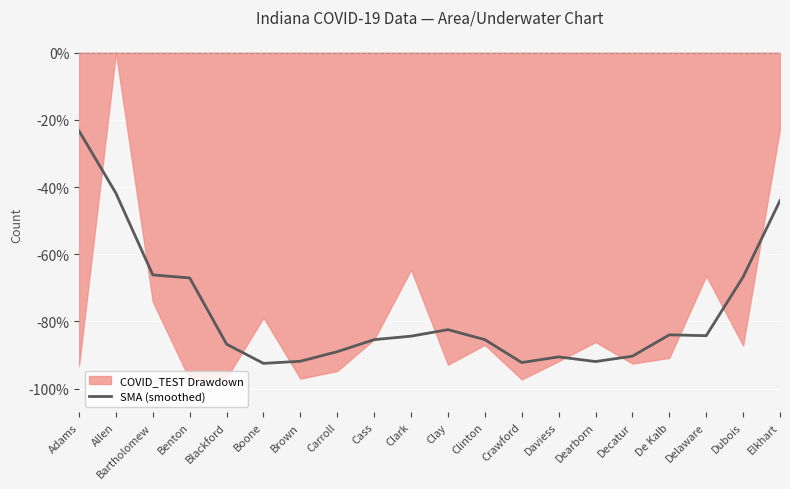

Reading right to left, list all the values displayed in this chart.

Elkhart=-44.0	Dubois=-66.8	Delaware=-84.3	De Kalb=-84.0	Decatur=-90.4	Dearborn=-92.0	Daviess=-90.6	Crawford=-92.2	Clinton=-85.4	Clay=-82.5	Clark=-84.4	Cass=-85.4	Carroll=-89.0	Brown=-91.9	Boone=-92.5	Blackford=-86.8	Benton=-67.1	Bartholomew=-66.2	Allen=-41.8	Adams=-23.3